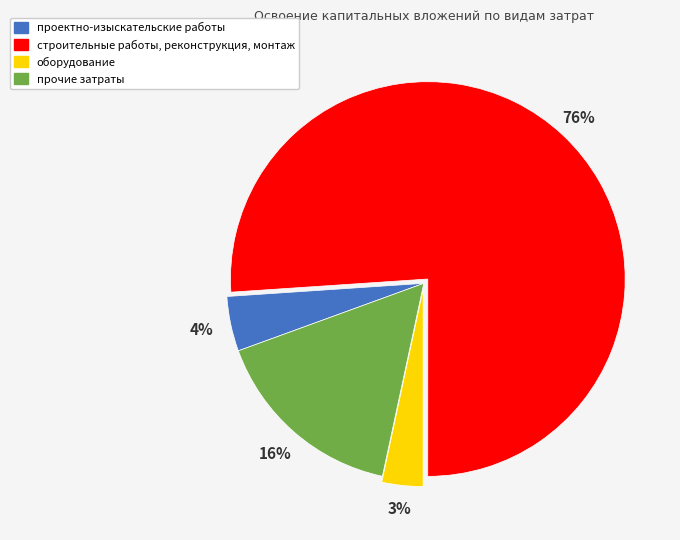

Rank the categories by value from lowest to highest.

оборудование, проектно-изыскательские работы, прочие затраты, строительные работы, реконструкция, монтаж